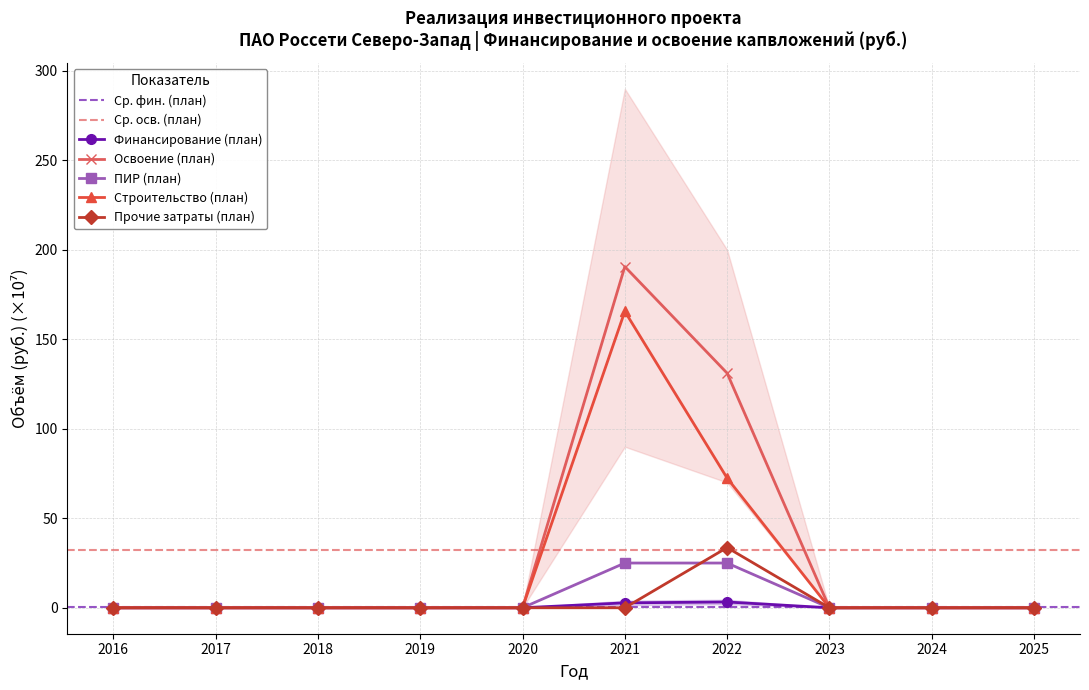

At 2018, list the series in order from smallest to largest.

Финансирование (план), Освоение (план), ПИР (план), Строительство (план), Прочие затраты (план)